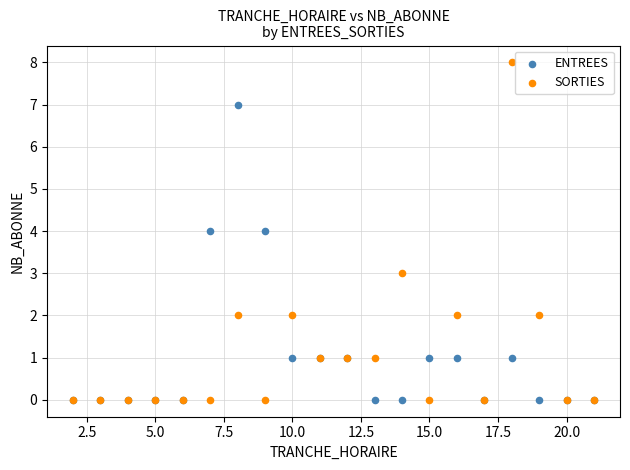

What are all the series names shown in the legend?

ENTREES, SORTIES